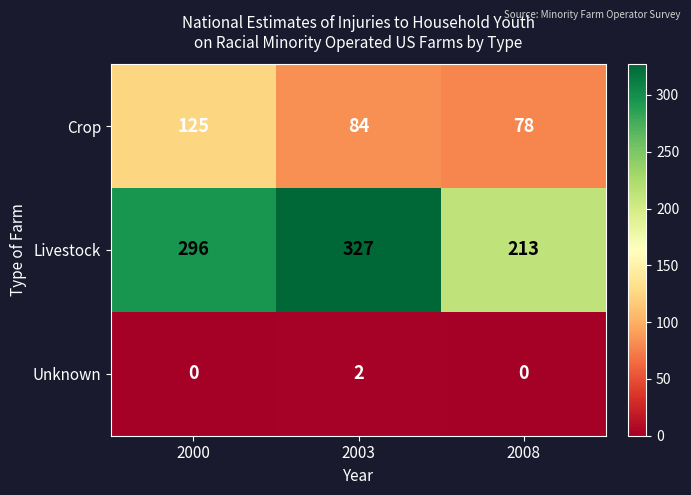

How many categories are shown in the chart?

3